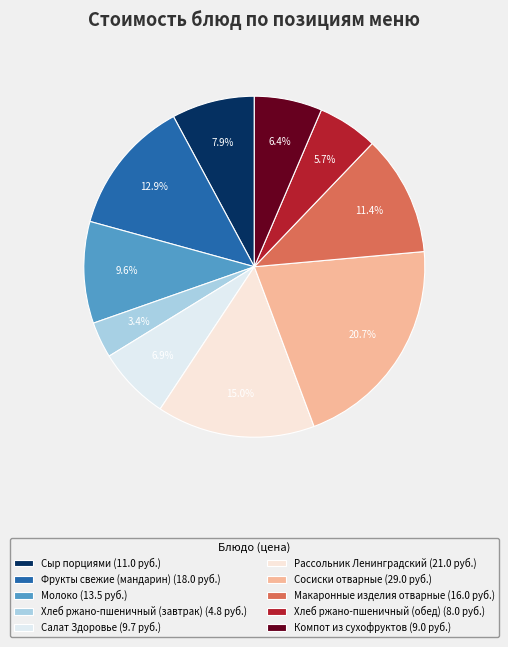

How many segments does this pie chart have?

10